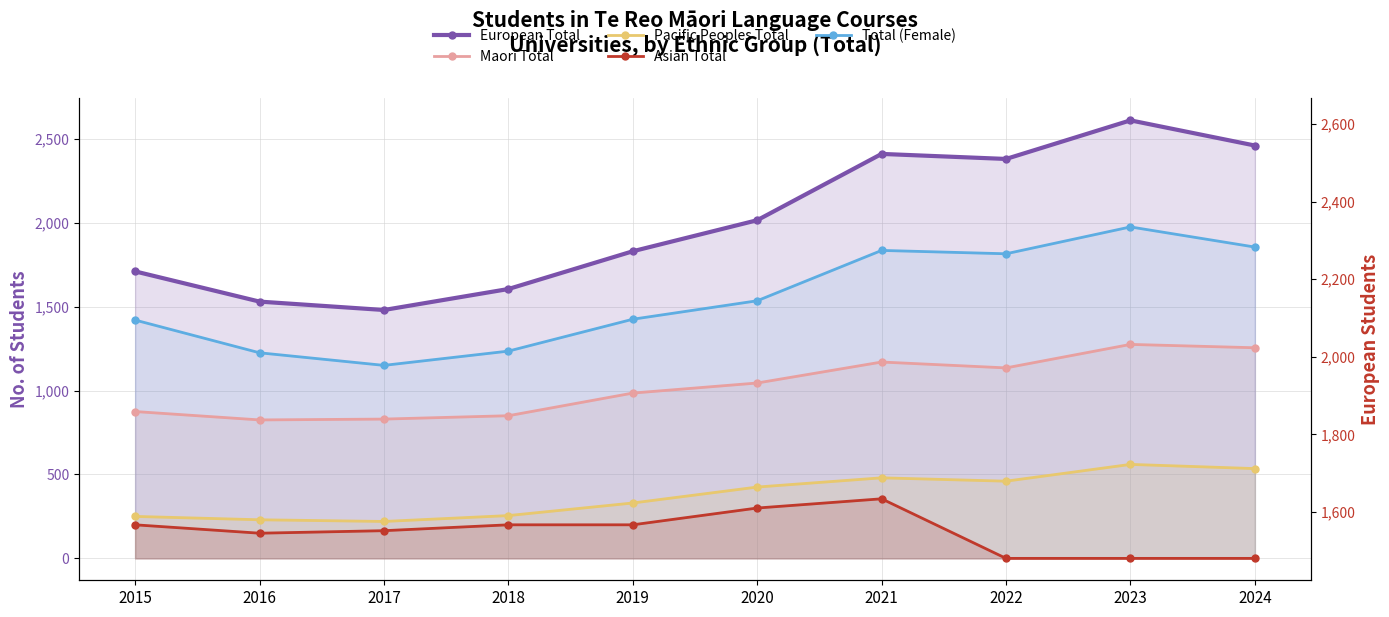

Reading left to right, extract all data points from this chart.

European Total: 1710	1530	1480	1605	1830	2015	2410	2380	2610	2460
Maori Total: 875	825	830	850	985	1045	1170	1135	1275	1255
Pacific Peoples Total: 250	230	220	255	330	425	480	460	560	535
Asian Total: 200	150	165	200	200	300	355	0	0	0
Total (Female): 1420	1225	1150	1235	1425	1535	1835	1815	1975	1855